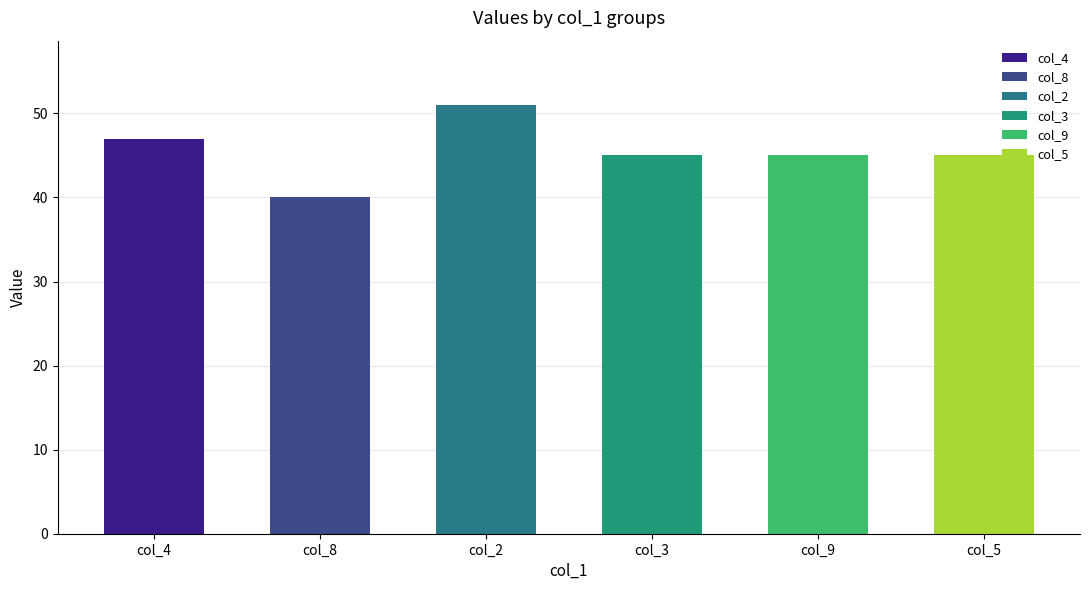

The value at col_5 is 45. True or false?

True